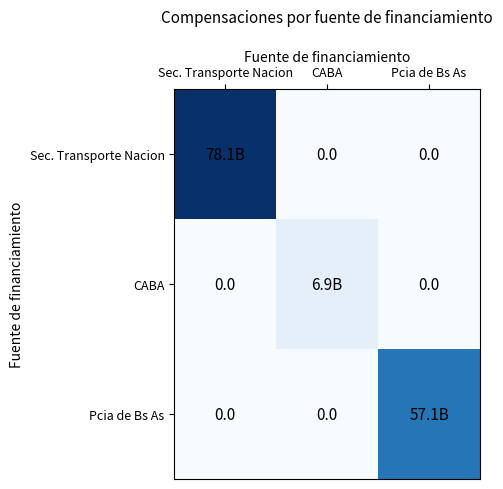

At which category is the sum across all series the highest?

Sec. Transporte Nacion